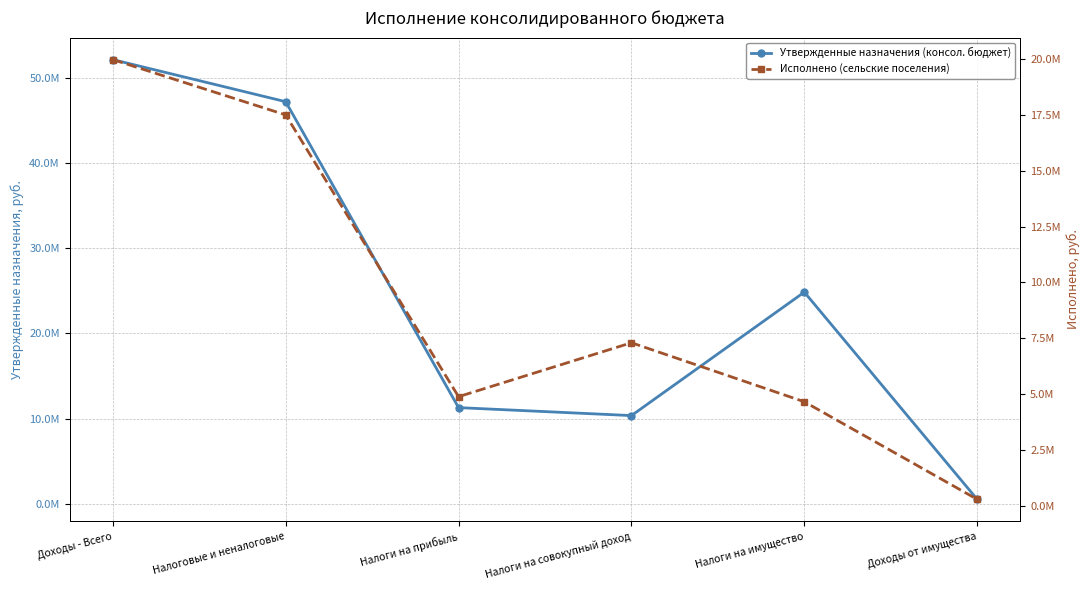

What is the label of the 1st point from the left?

Доходы - Всего